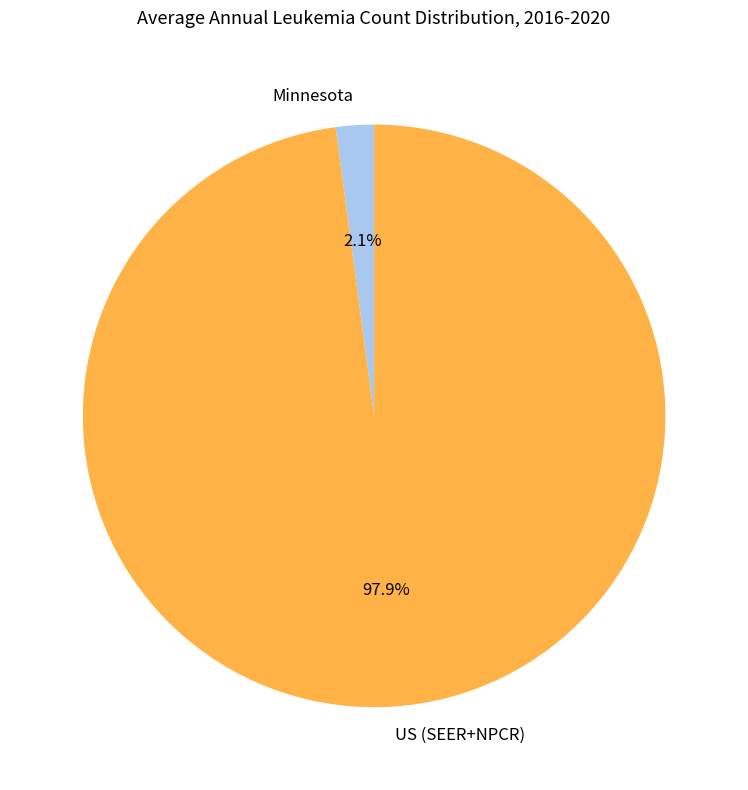

Does any single category account for the majority?

Yes